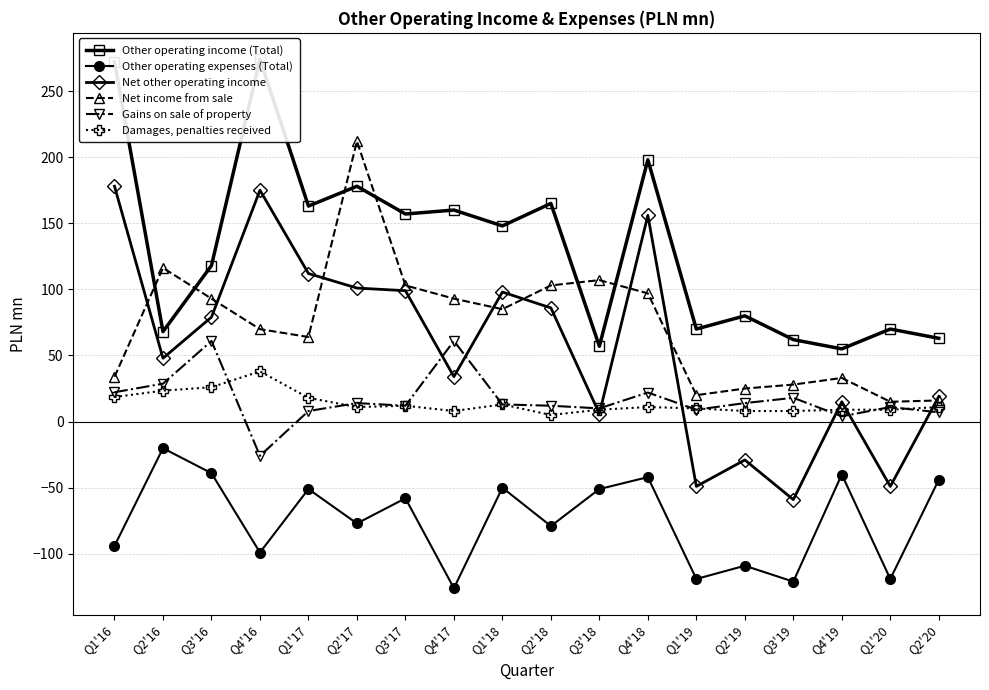

Is the value of Other operating expenses (Total) at Q2'18 greater than the value of Net other operating income at Q3'19?

No